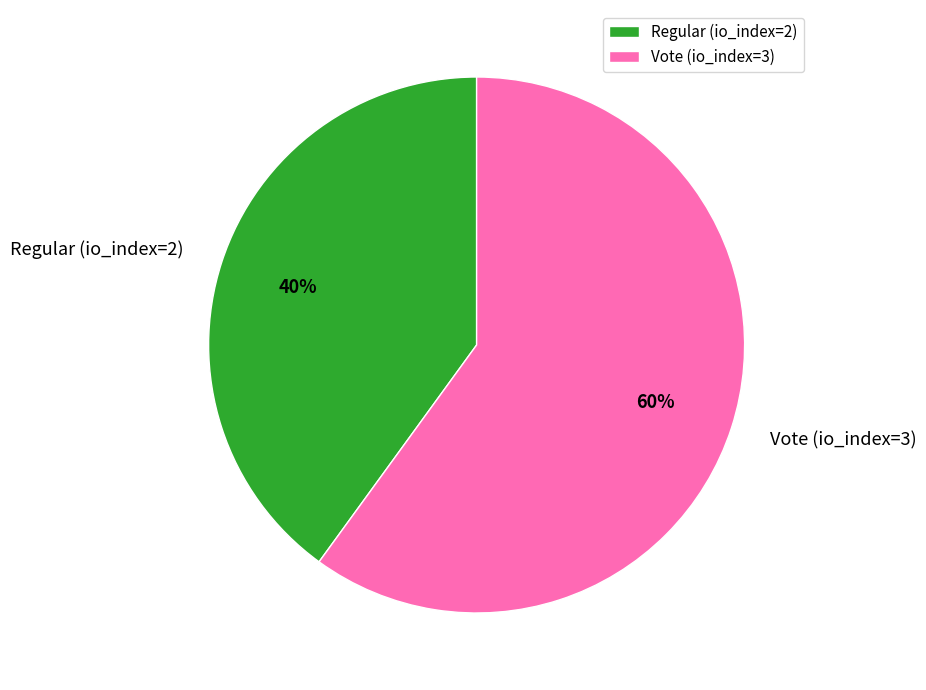

Is the sum of Regular (io_index=2) and Vote (io_index=3) greater than half?

Yes